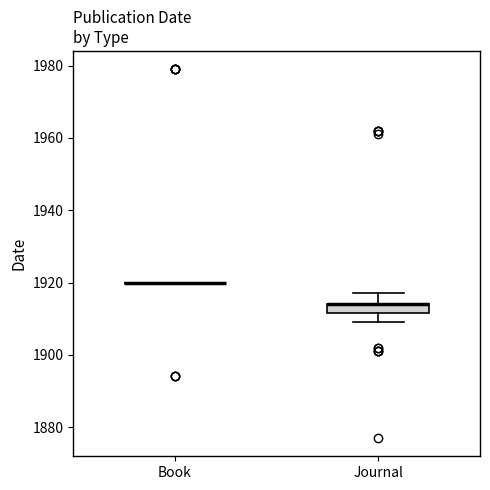

Which box is the tallest, from its lower edge to its upper edge?

Journal